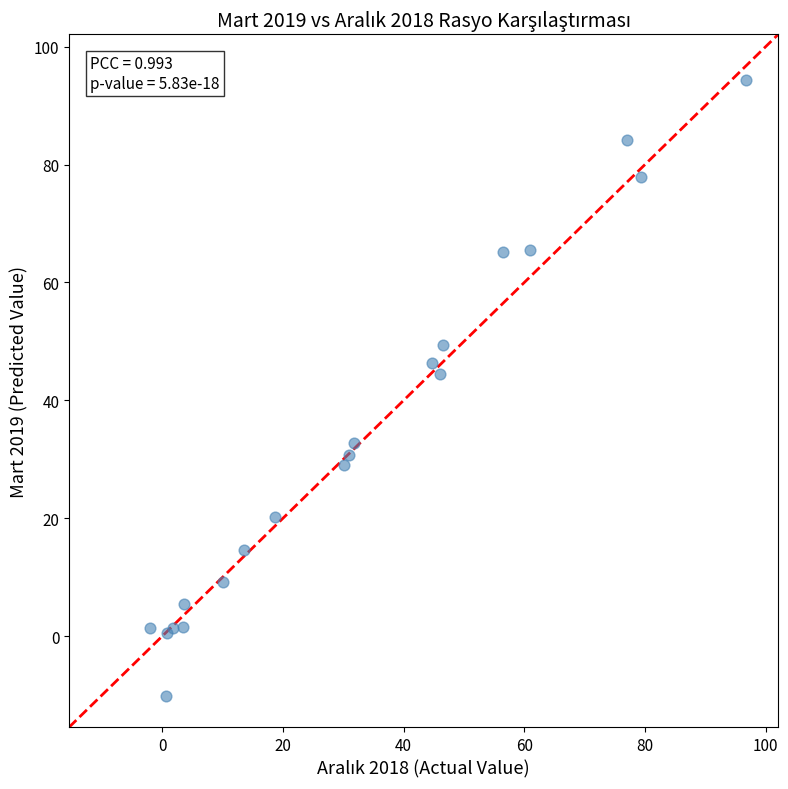

What Y value in the scatter plot is closest to 42?

44.4